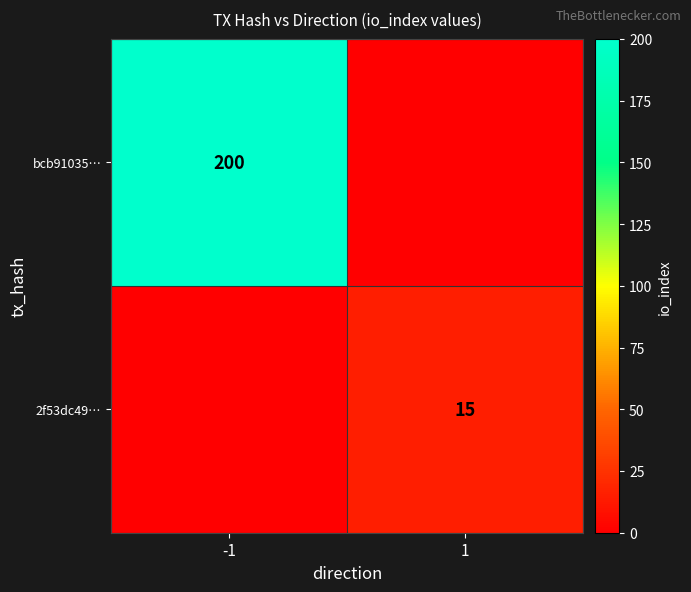

Which series changed the most between -1 and 1?

bcb91035…